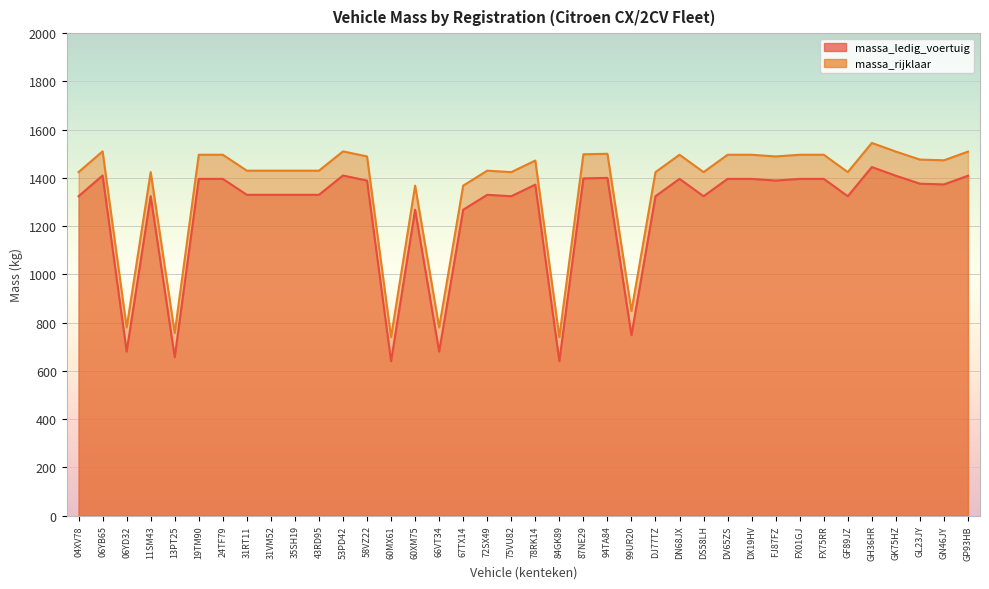

How many data points in massa_rijklaar are above 1472?

18